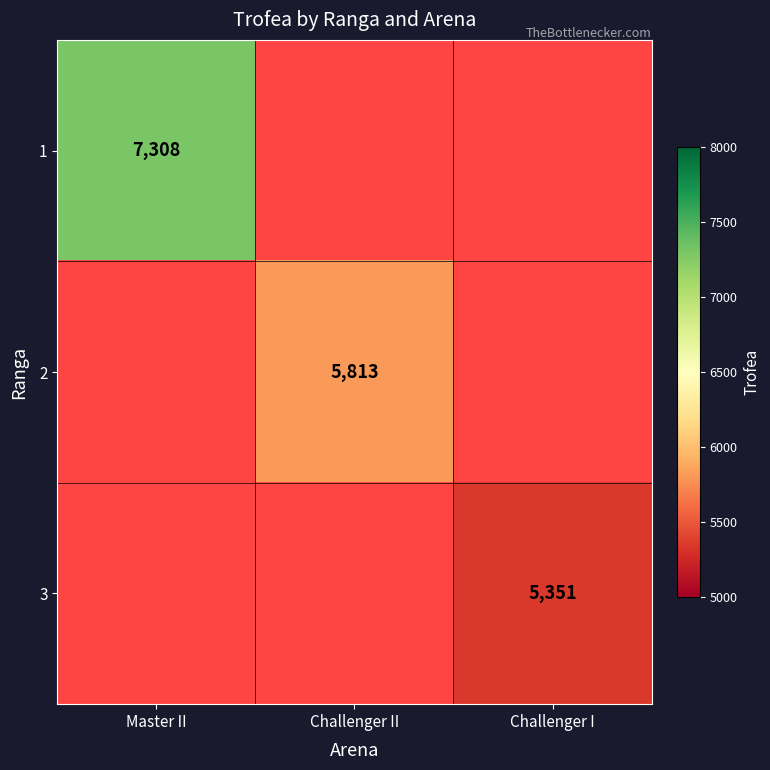

Is it true that 1 equals 12361 at Master II?

False